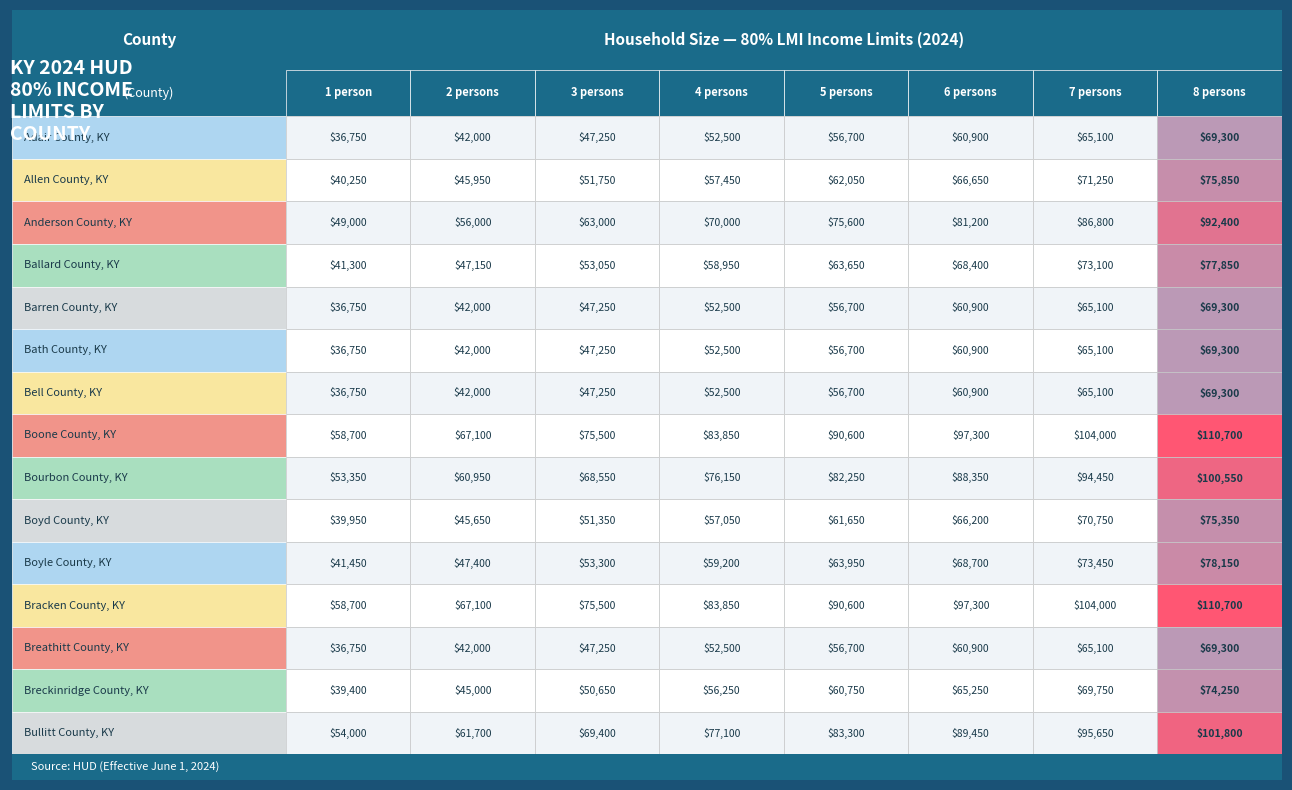

At how many categories does at least one series exceed 68070?

6